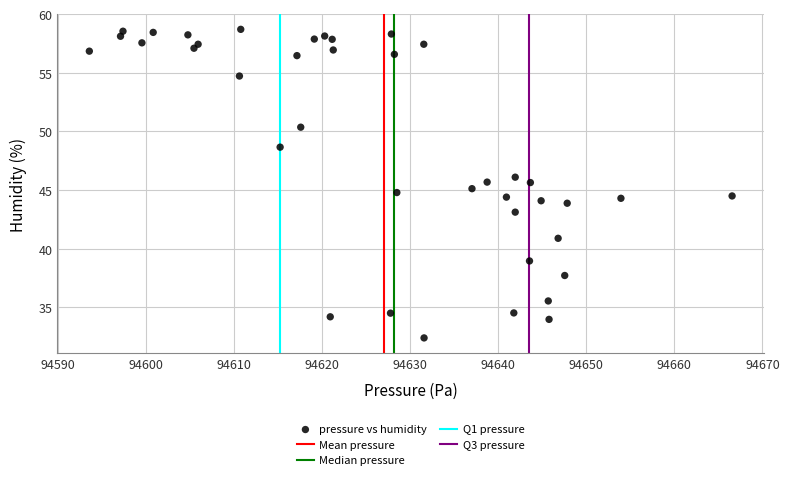

What is the range of X values (max minus min)?

73.0